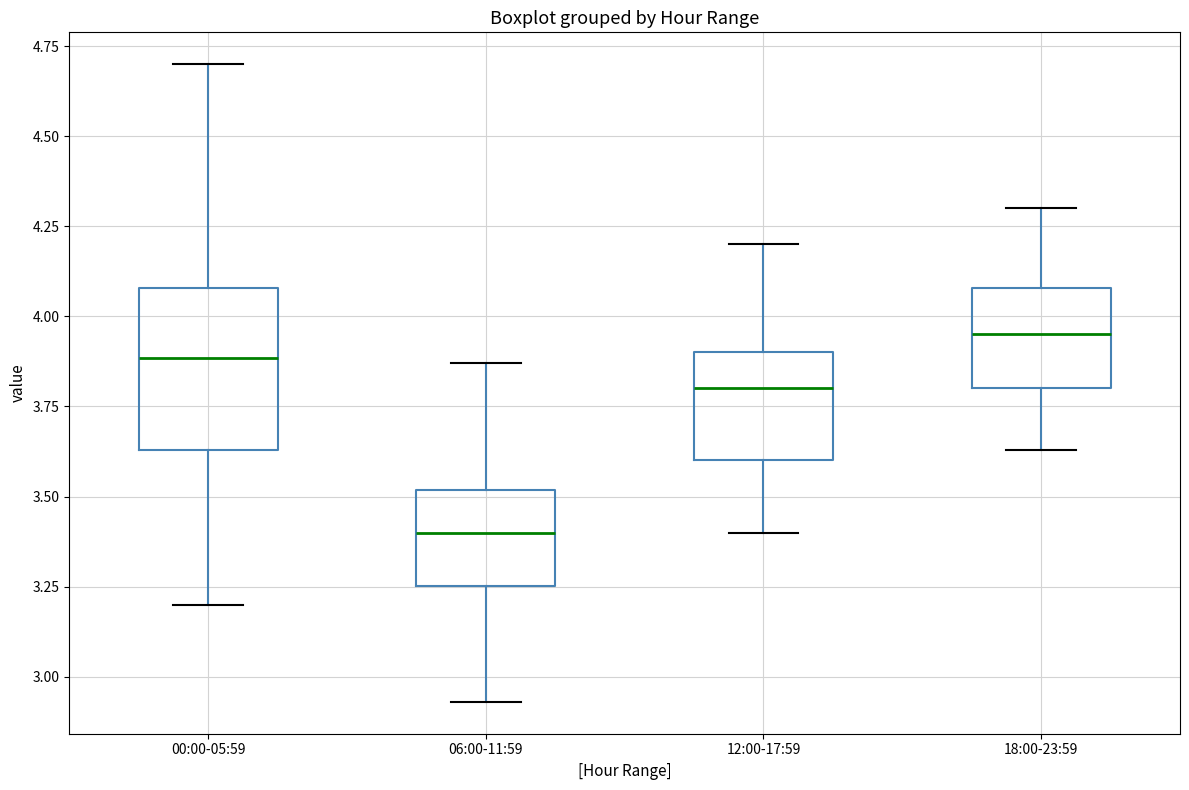

Where does the lower whisker of the box for 18:00-23:59 end on the y-axis? The values are not printed on the chart, so give them approximately, as read against the axis.

3.65